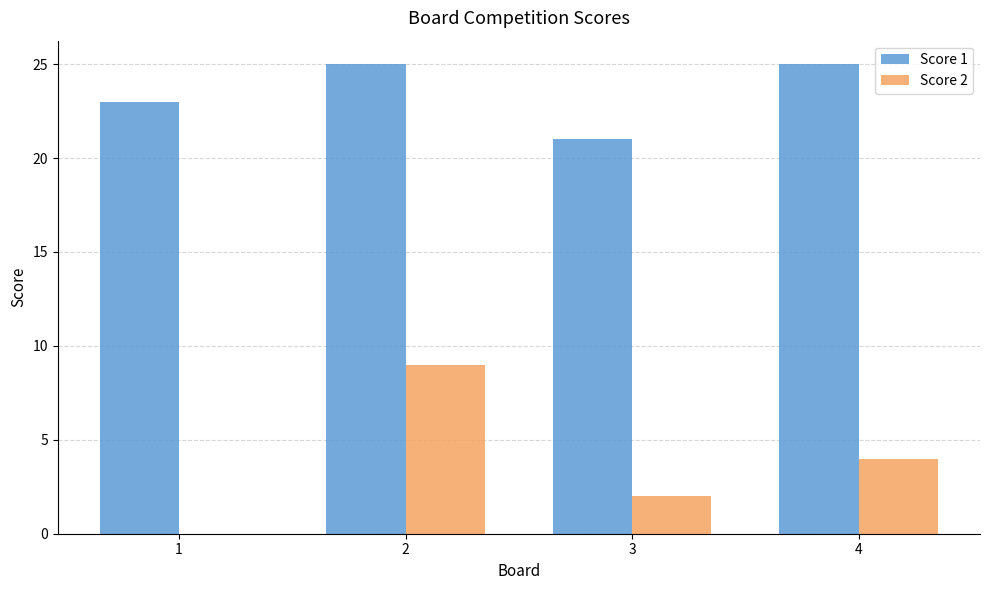

What is the total value across all series at 3?

23